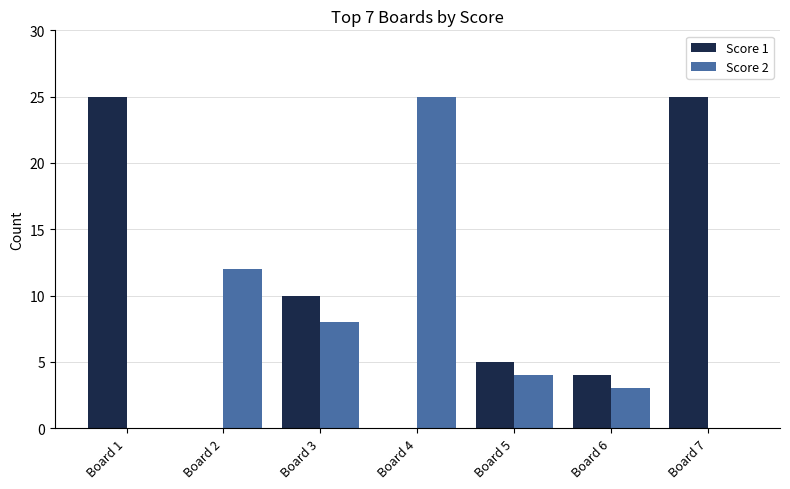

Which series changed the most between Board 3 and Board 7?

Score 1